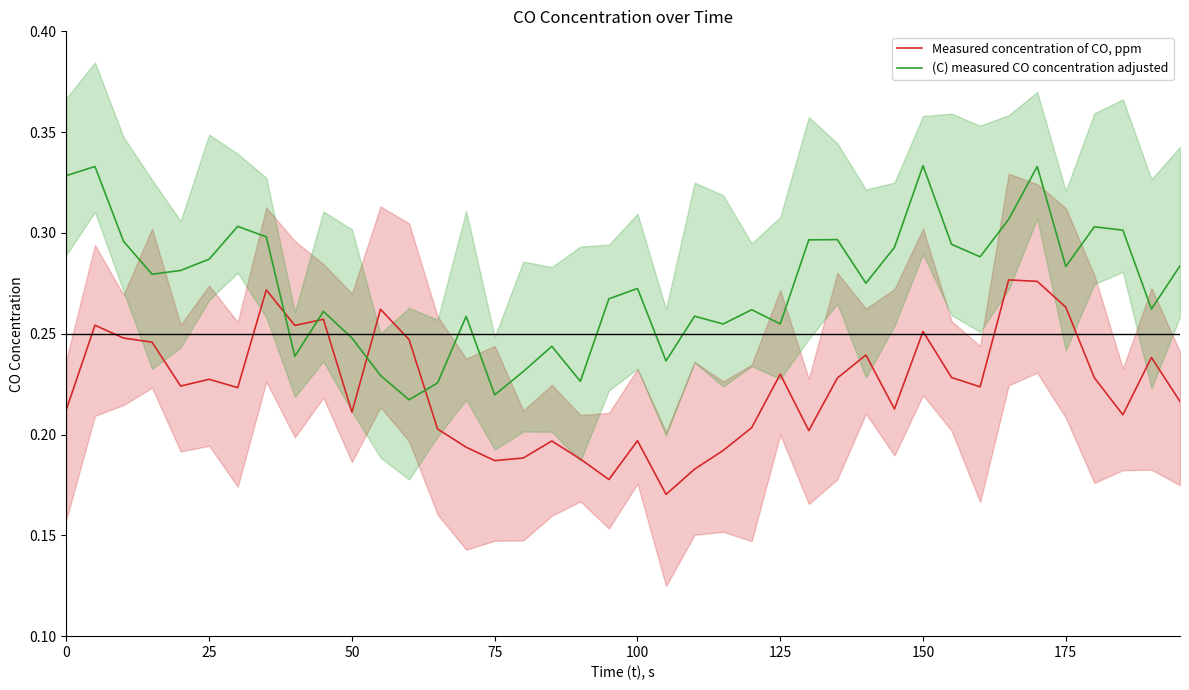

Rank the series by their average value, from highest to lowest.

(C) measured CO concentration adjusted, Measured concentration of CO, ppm